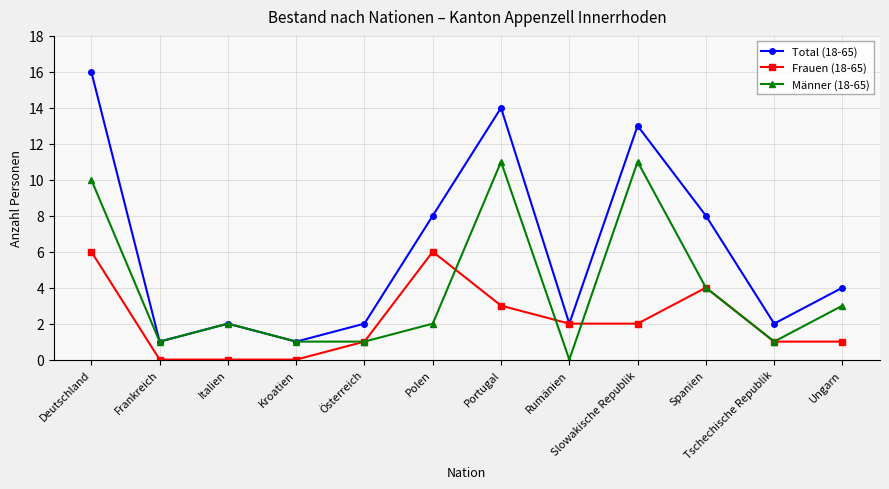

At which category does Total (18-65) reach its first local valley?

Frankreich